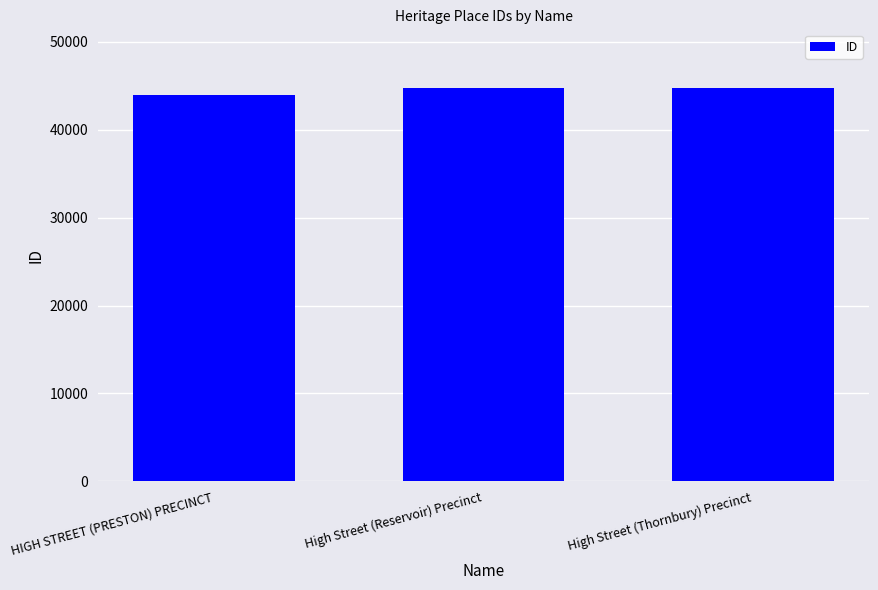

What is the average value?

44473